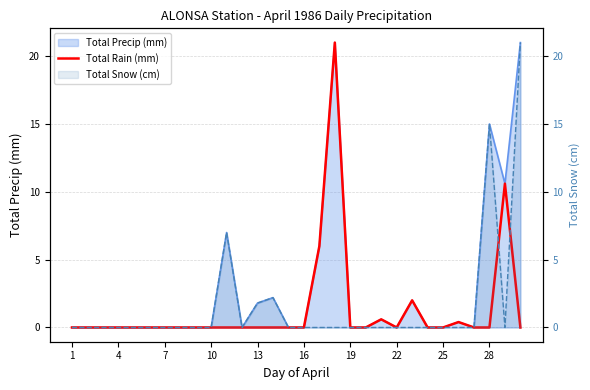

Between 22 and 15, which is larger?

22